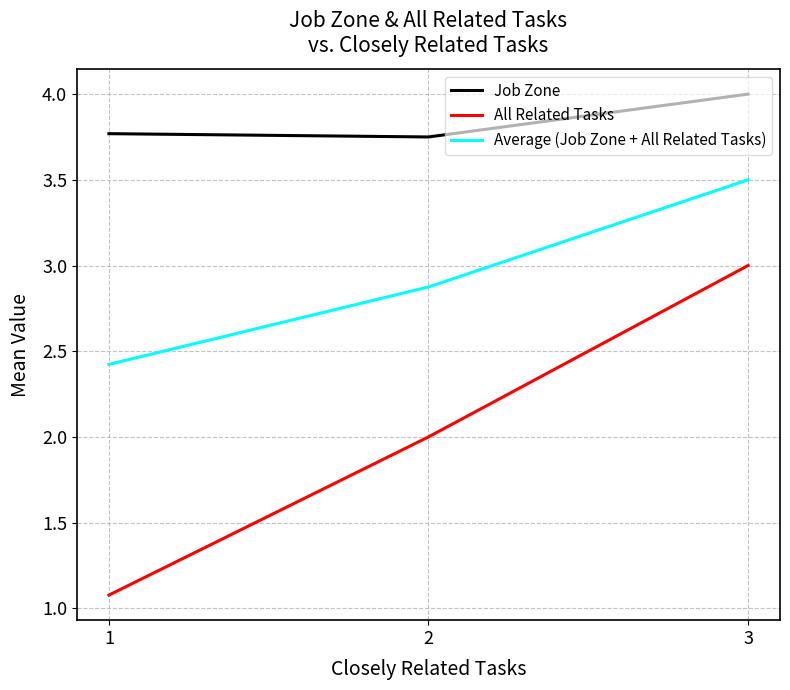

Rank the series by their average value, from highest to lowest.

Job Zone, Average (Job Zone + All Related Tasks), All Related Tasks